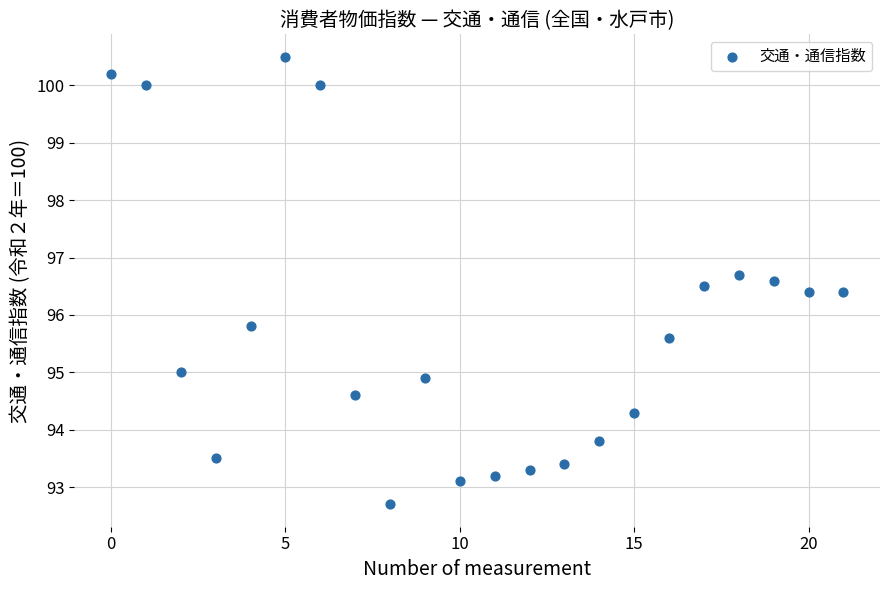

What Y value in the scatter plot is closest to 96?

95.8